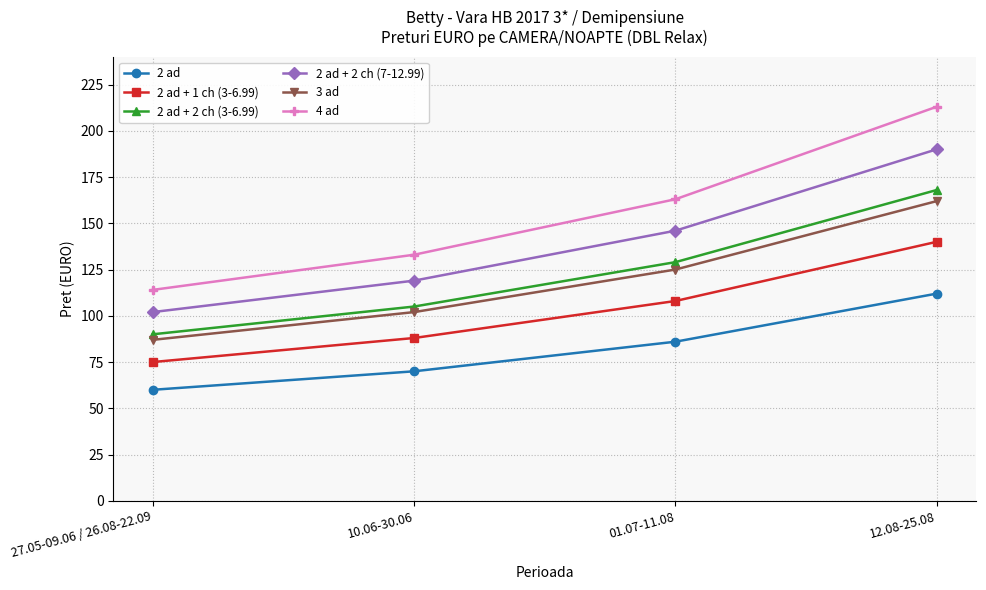

What is the difference between the maximum and second lowest values in the 2 ad + 2 ch (3-6.99) series?

63